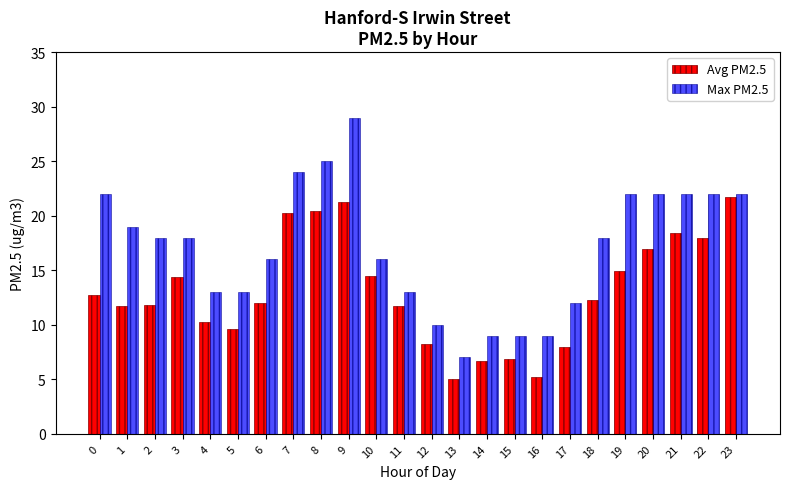

At which label does Max PM2.5 reach its peak?

9